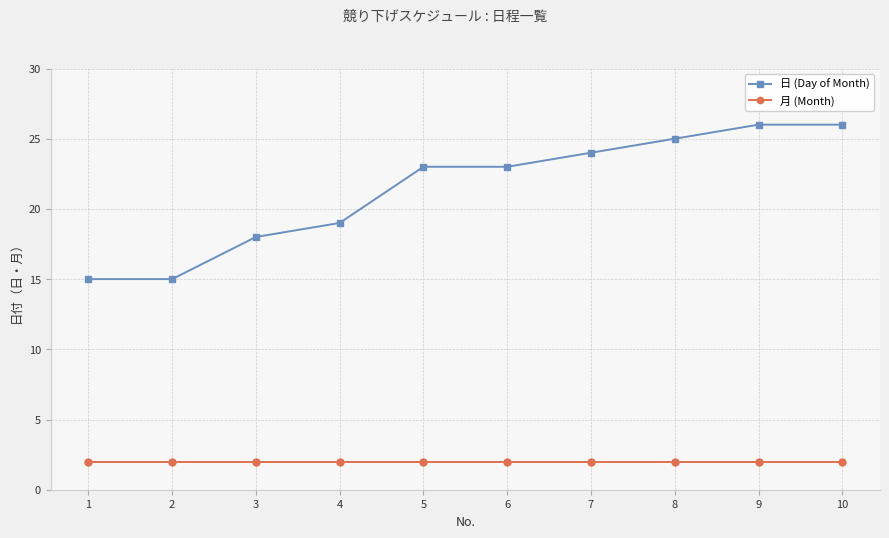

Is this an area chart (filled region under the line)?

No